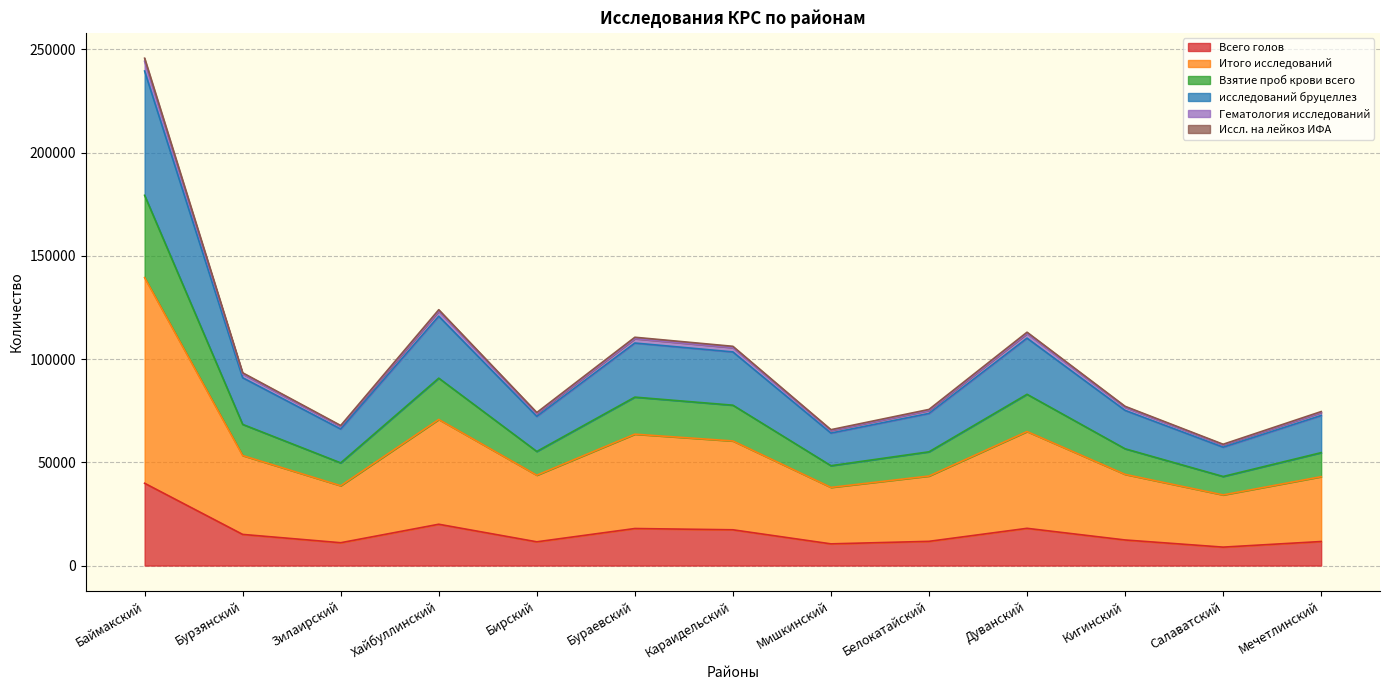

Which category has the highest value in the Иссл. на лейкоз ИФА series?

Баймакский